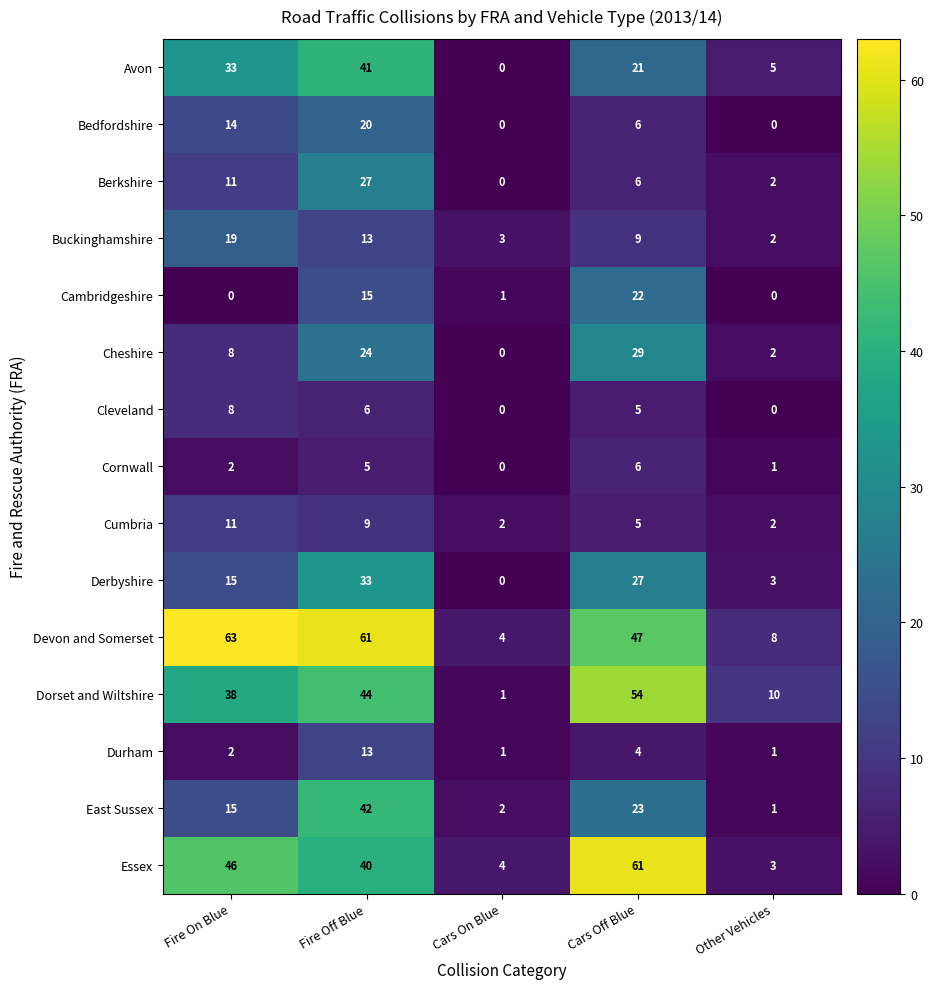

Which series changed the most between Cars On Blue and Cars Off Blue?

Essex